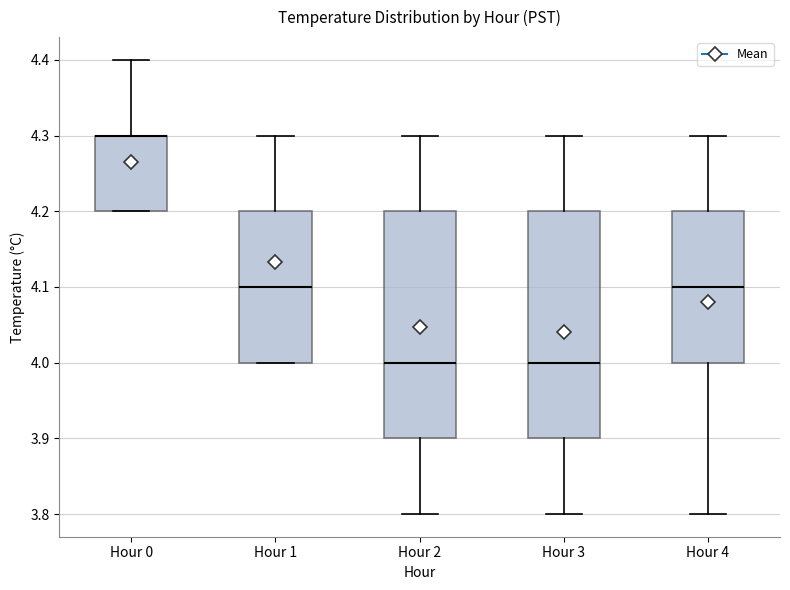

Reading left to right, transcribe this box plot: for each box, give where its median line is, the range the box spans, and where its two whiskers end, as read against the y-axis. The values are not printed on the chart, so give them approximately, as read against the axis.

Hour 0: median 4.3 (drawn on the box's upper edge), box 4.2 to 4.3, whiskers 4.2 to 4.4
Hour 1: median 4.1, box 4.0 to 4.2, whiskers 4.0 to 4.3
Hour 2: median 4.0, box 3.9 to 4.2, whiskers 3.8 to 4.3
Hour 3: median 4.0, box 3.9 to 4.2, whiskers 3.8 to 4.3
Hour 4: median 4.1, box 4.0 to 4.2, whiskers 3.8 to 4.3